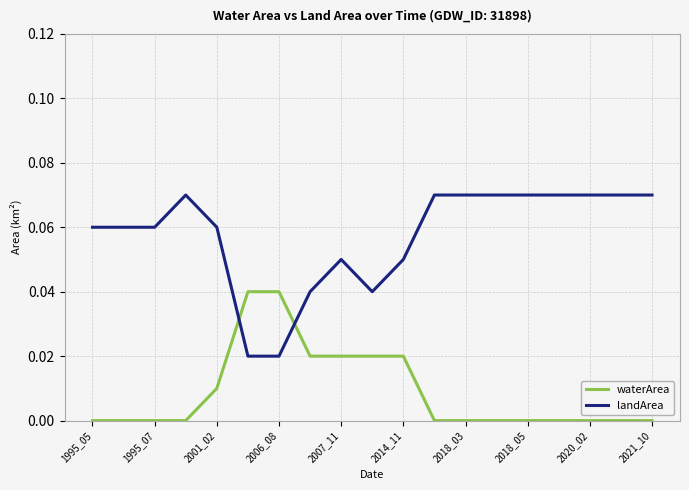

After their last crossing, which series has the higher values: waterArea or landArea?

landArea